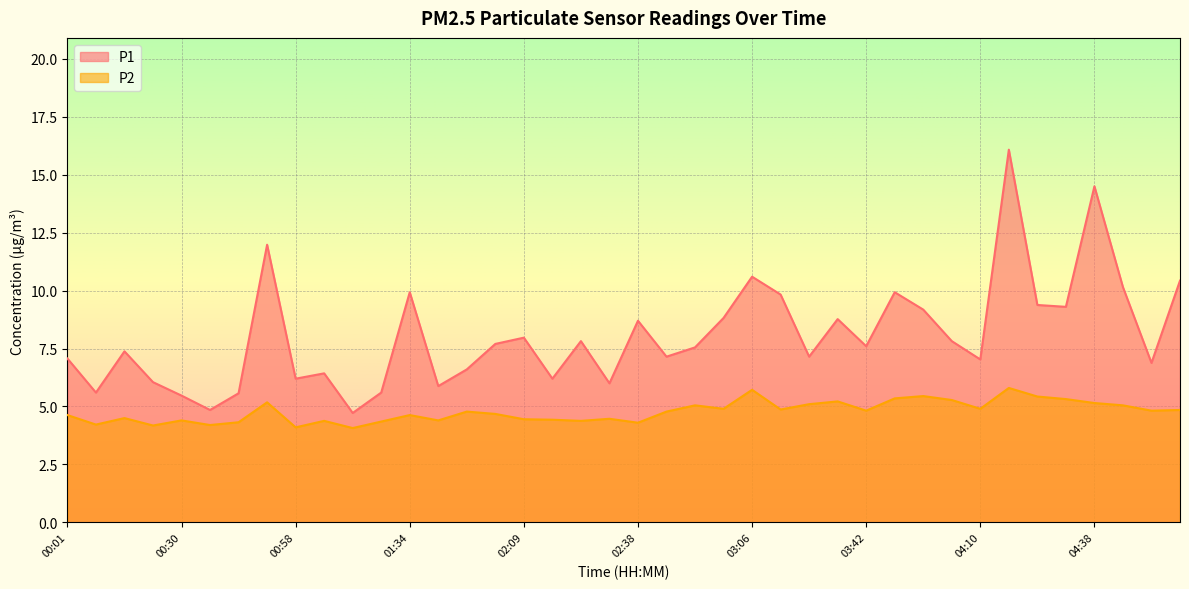

Reading left to right, list all the values displayed in this chart.

P1: 00:01=7.1	00:09=5.6	00:16=7.4	00:23=6.0	00:30=5.5	00:37=4.8	00:44=5.6	00:51=12.0	00:58=6.2	01:05=6.4	01:12=4.7	01:19=5.6	01:34=9.9	01:48=5.9	01:55=6.6	02:02=7.7	02:09=8.0	02:16=6.2	02:23=7.8	02:31=6.0	02:38=8.7	02:45=7.2	02:52=7.5	02:59=8.8	03:06=10.6	03:21=9.8	03:28=7.2	03:35=8.8	03:42=7.6	03:49=9.9	03:56=9.2	04:03=7.8	04:10=7.0	04:17=16.1	04:24=9.4	04:31=9.3	04:38=14.5	04:45=10.2	04:52=6.9	04:59=10.4
P2: 00:01=4.6	00:09=4.2	00:16=4.5	00:23=4.2	00:30=4.4	00:37=4.2	00:44=4.3	00:51=5.2	00:58=4.1	01:05=4.4	01:12=4.1	01:19=4.3	01:34=4.6	01:48=4.4	01:55=4.8	02:02=4.7	02:09=4.5	02:16=4.4	02:23=4.4	02:31=4.5	02:38=4.3	02:45=4.8	02:52=5.0	02:59=4.9	03:06=5.7	03:21=4.9	03:28=5.1	03:35=5.2	03:42=4.8	03:49=5.3	03:56=5.5	04:03=5.3	04:10=4.9	04:17=5.8	04:24=5.4	04:31=5.3	04:38=5.2	04:45=5.0	04:52=4.8	04:59=4.8